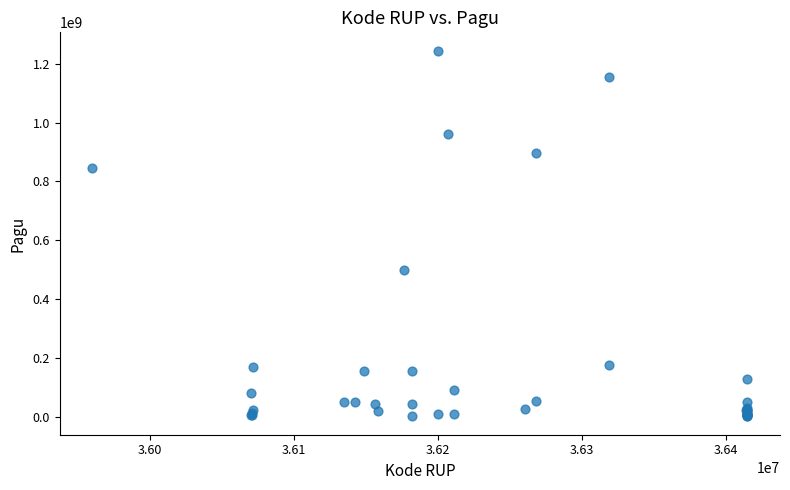

What Y value in the scatter plot is closest to 622840000?

499932000